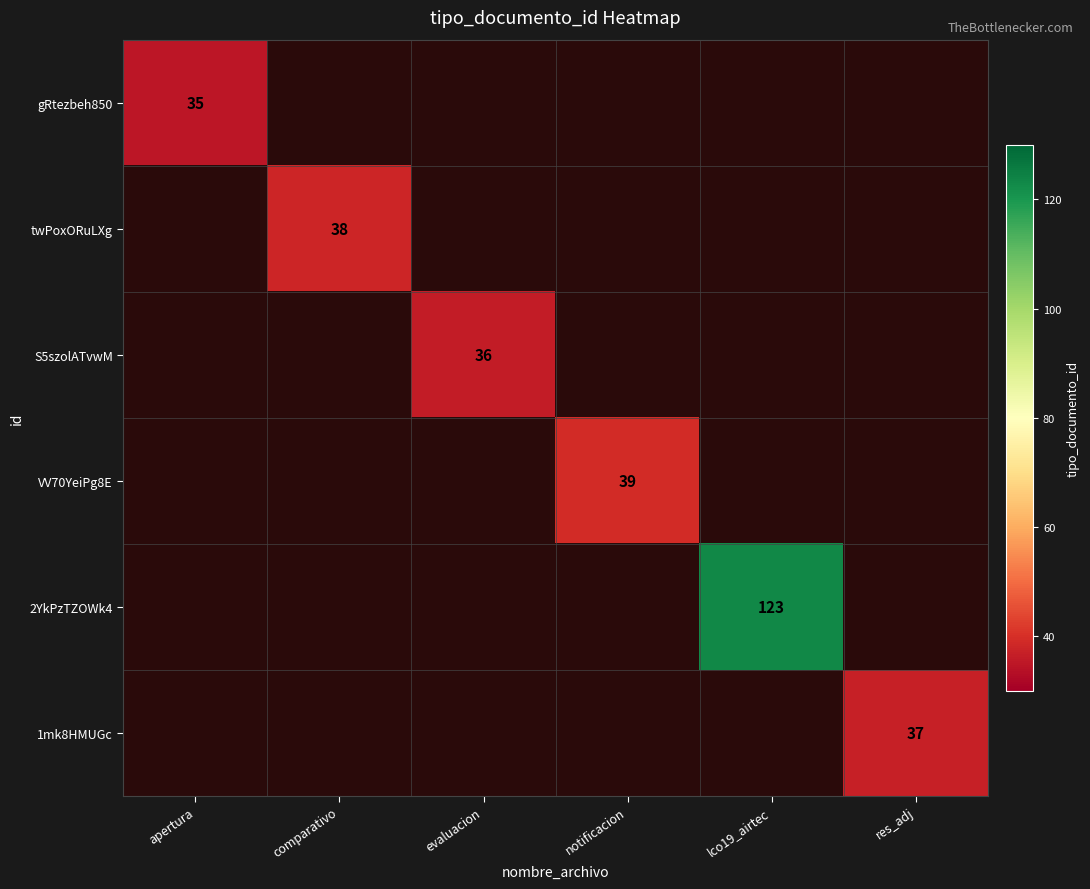

The value of gRtezbeh850 at apertura is 21.4. True or false?

False